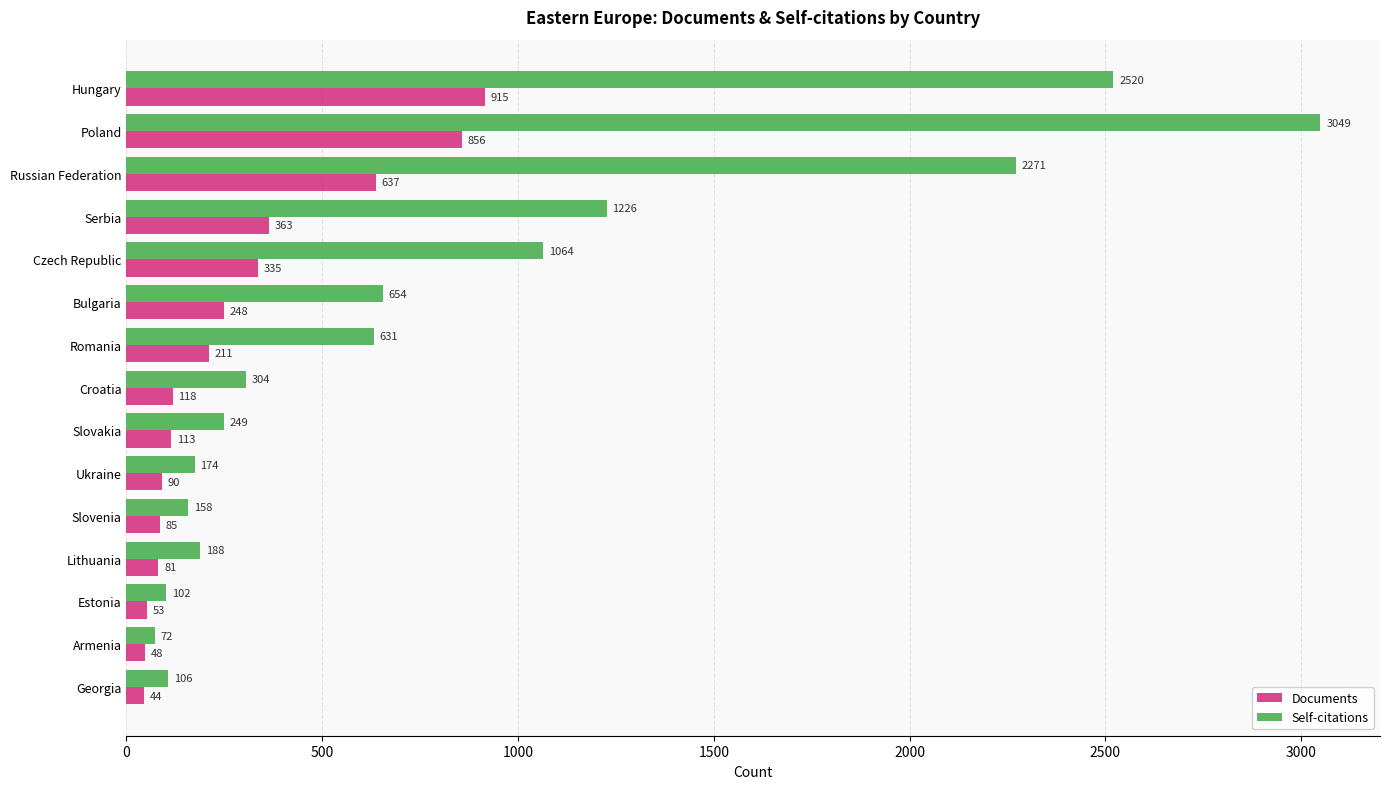

How many series are shown in this chart?

2